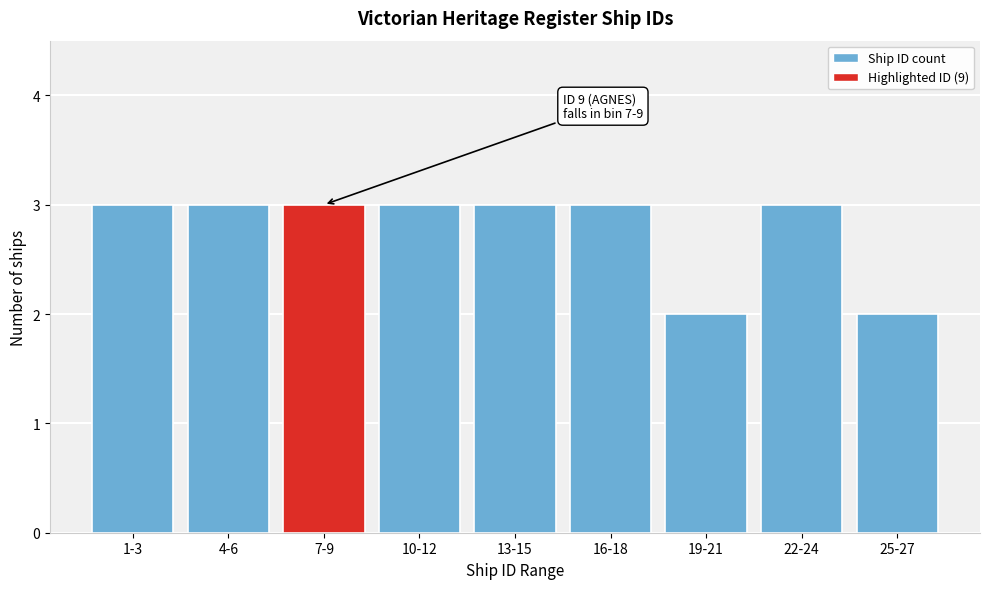

Reading left to right, transcribe all the data shown in this chart.

1-3=3	4-6=3	7-9=3	10-12=3	13-15=3	16-18=3	19-21=2	22-24=3	25-27=2